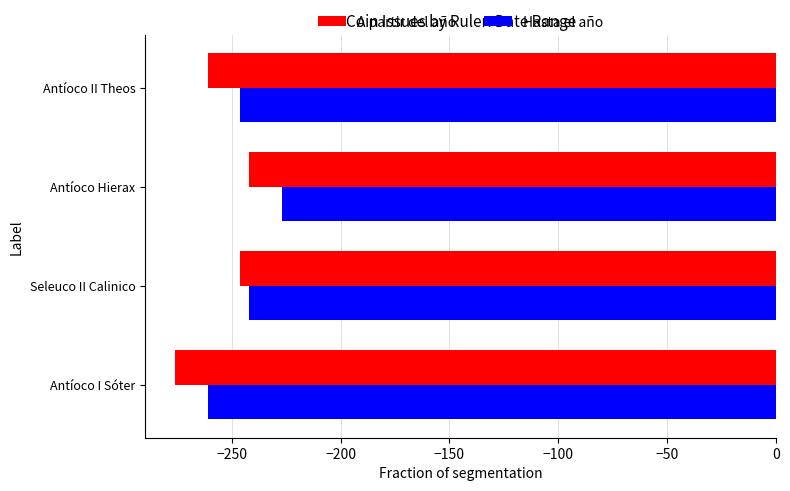

List the series in order of their peak value, highest first.

Hasta el año, A partir del año